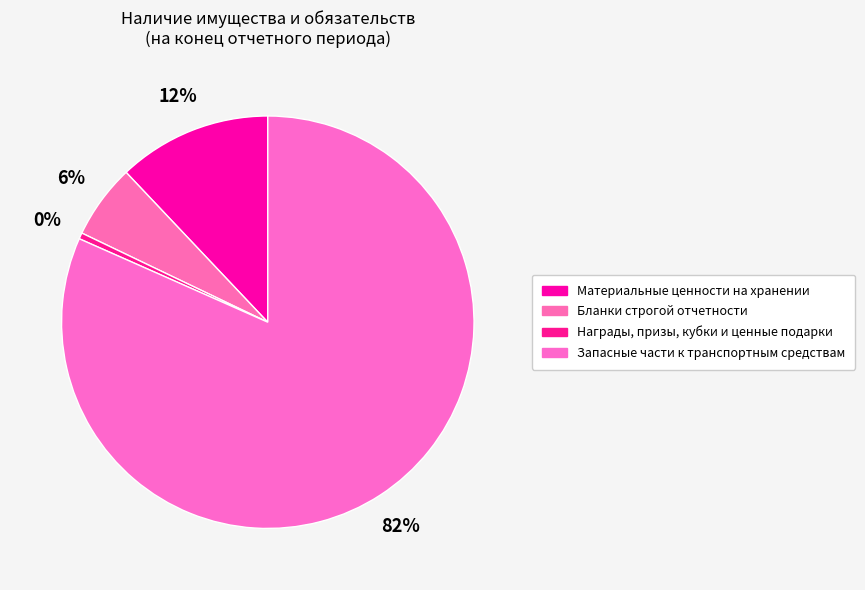

Which has a higher value, Материальные ценности на хранении or Награды, призы, кубки и ценные подарки?

Материальные ценности на хранении